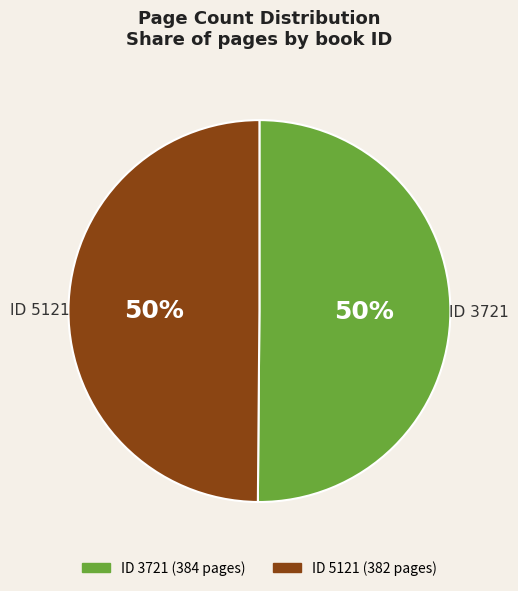

To the nearest percent, what is the average slice percentage?

50%